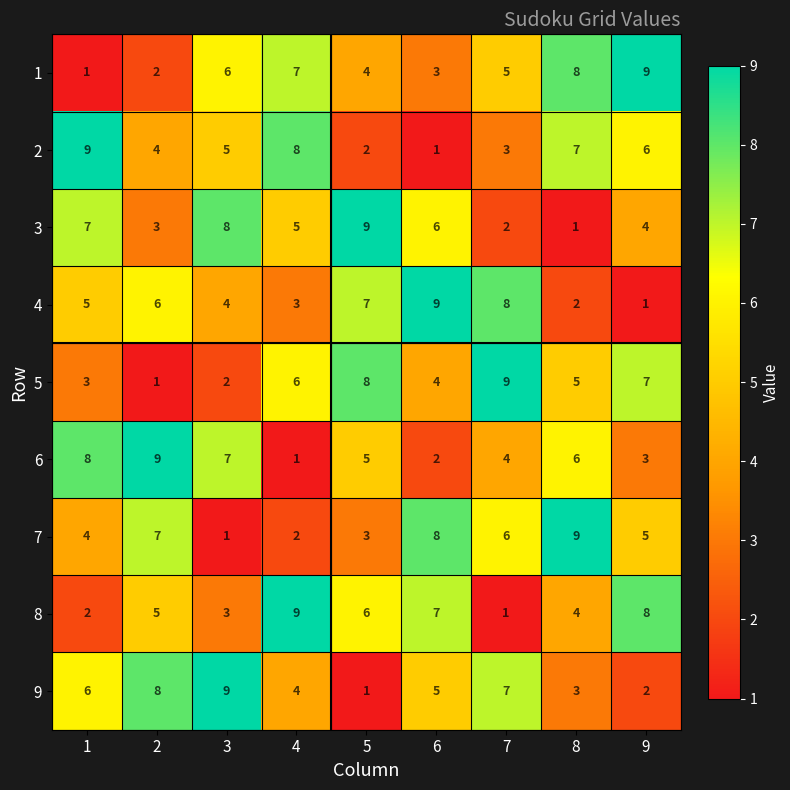

Between 4 and 8, which series saw the biggest shift?

7